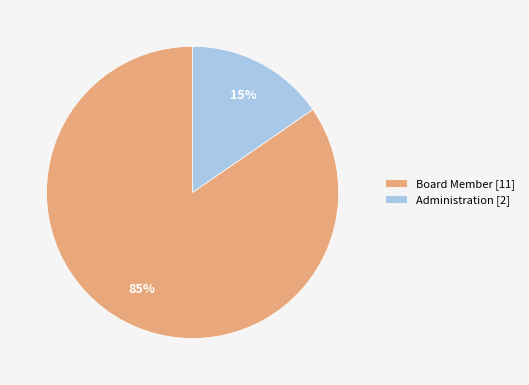

Is it true that Board Member is 85% of the pie?

True